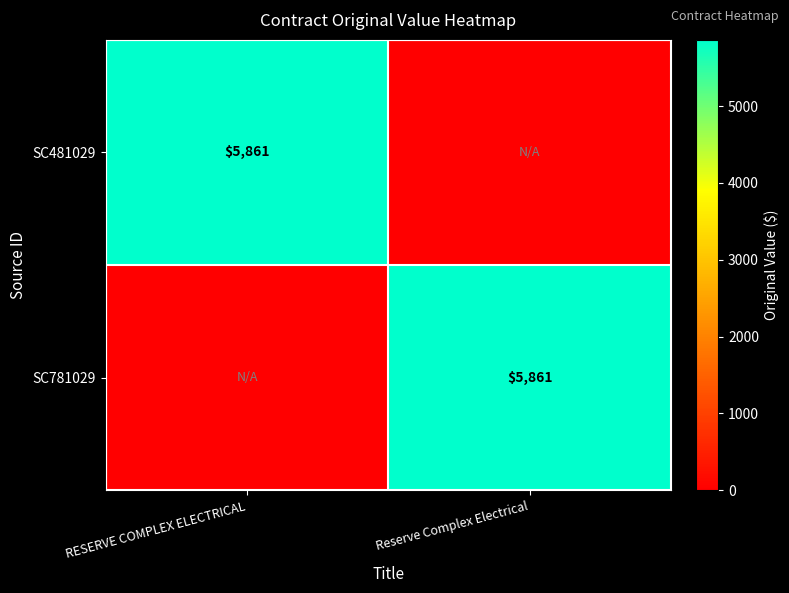

The value of SC781029 at Reserve Complex Electrical is 8380. True or false?

False